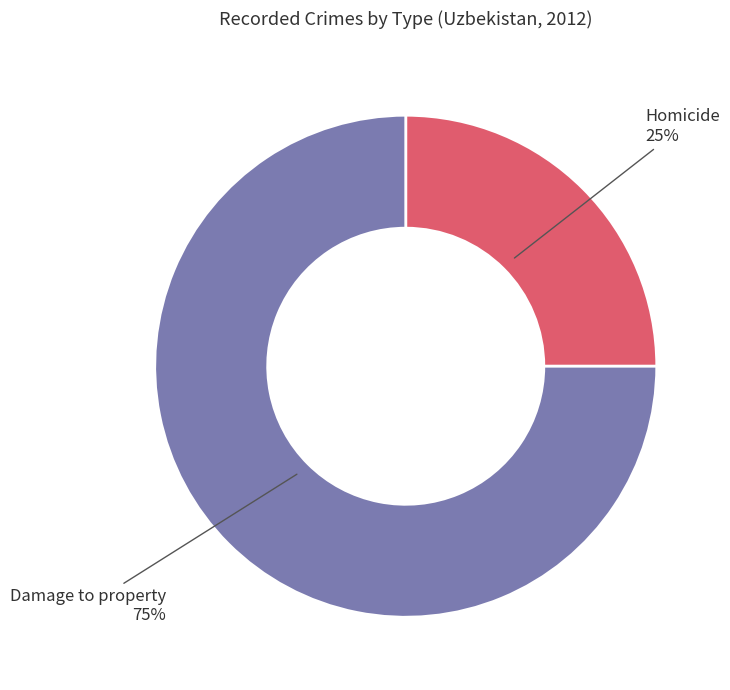

To the nearest percent, what is the difference between the Damage to property and Homicide slice percentages?

50%